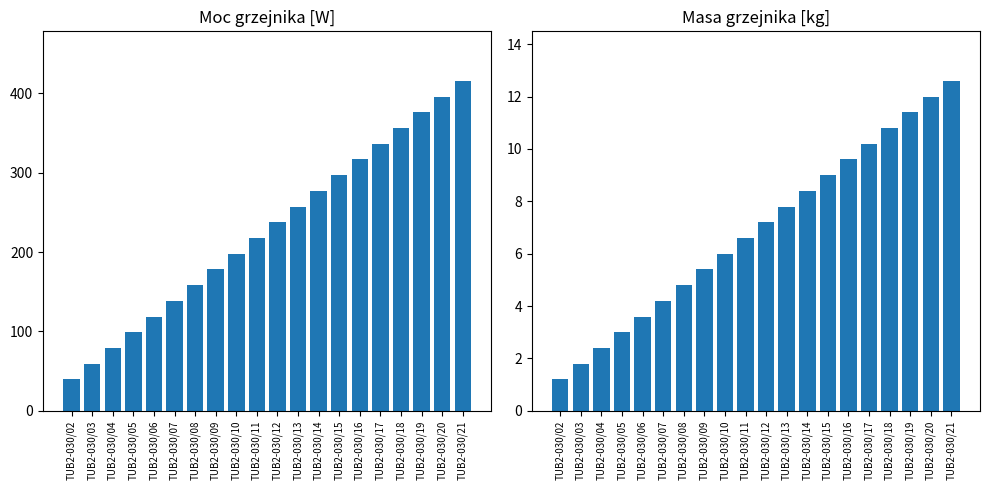

What is the total value across all series at TUB2-030/19?

387.6